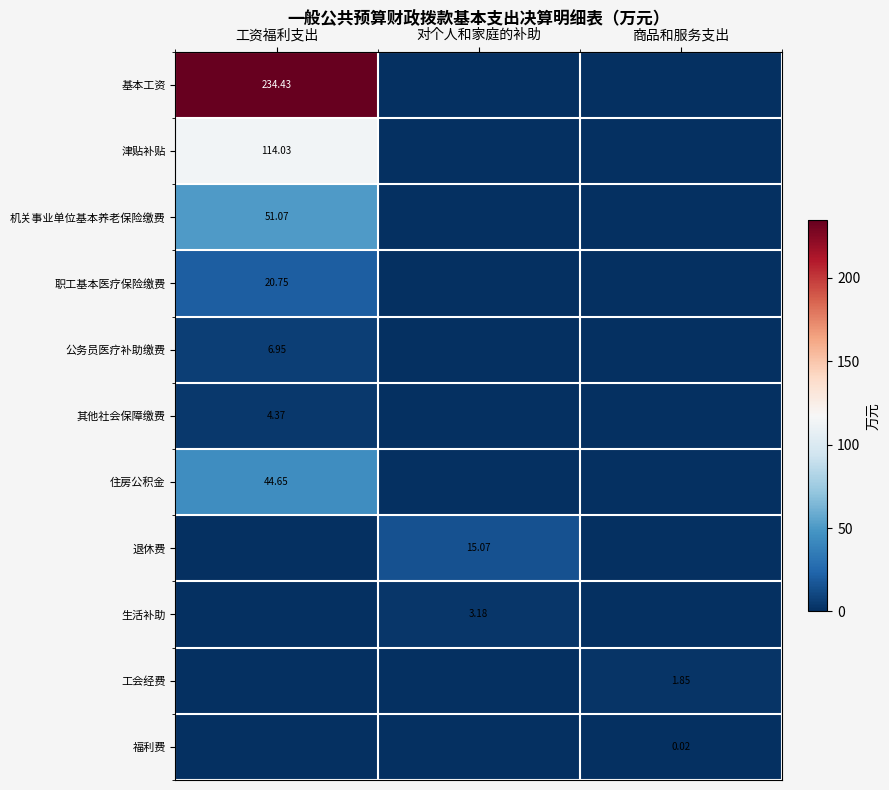

Rank the categories by 工会经费 value from lowest to highest.

工资福利支出, 对个人和家庭的补助, 商品和服务支出